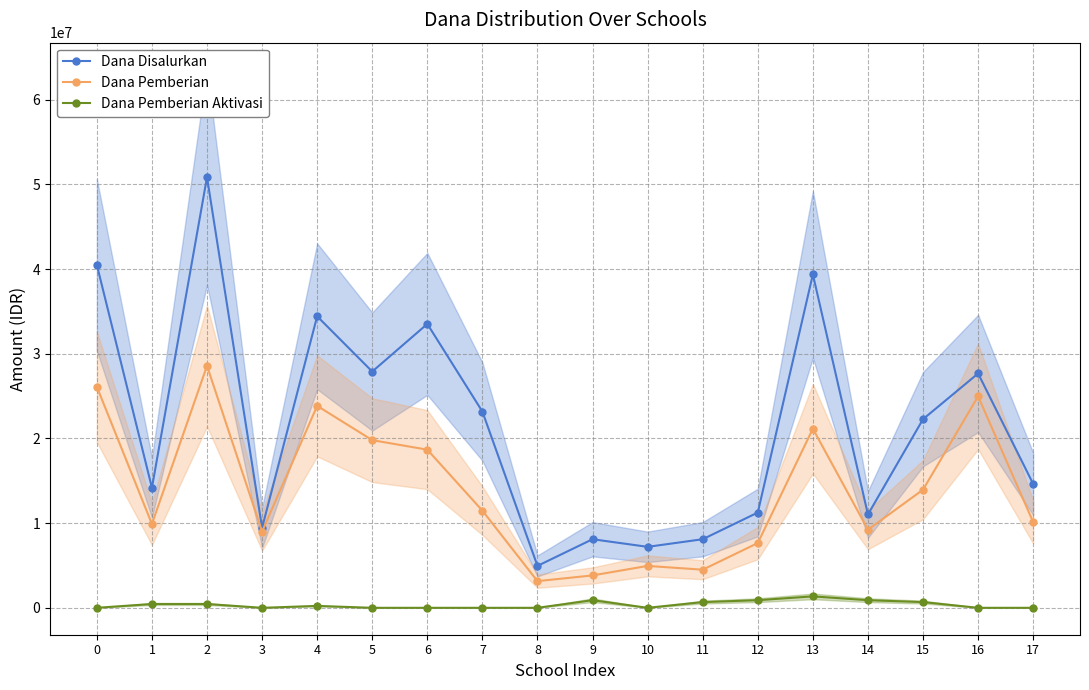

At how many categories does at least one series exceed 20020910?

9